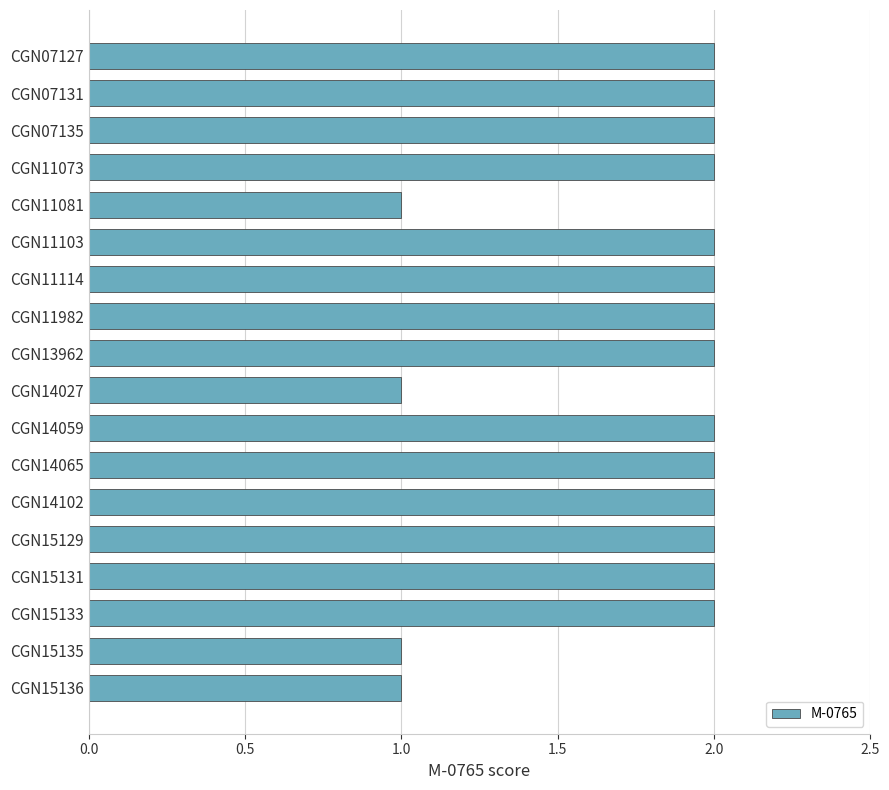

Reading top to bottom, extract all data points from this chart.

CGN07127=2	CGN07131=2	CGN07135=2	CGN11073=2	CGN11081=1	CGN11103=2	CGN11114=2	CGN11982=2	CGN13962=2	CGN14027=1	CGN14059=2	CGN14065=2	CGN14102=2	CGN15129=2	CGN15131=2	CGN15133=2	CGN15135=1	CGN15136=1